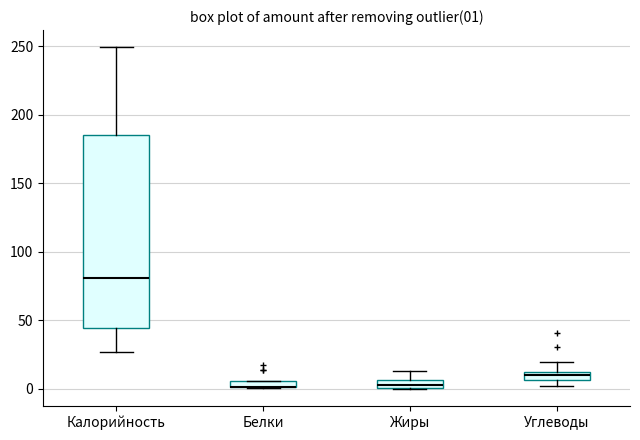

Comparing the boxes themselves (not the whiskers), which one is the tallest?

Калорийность